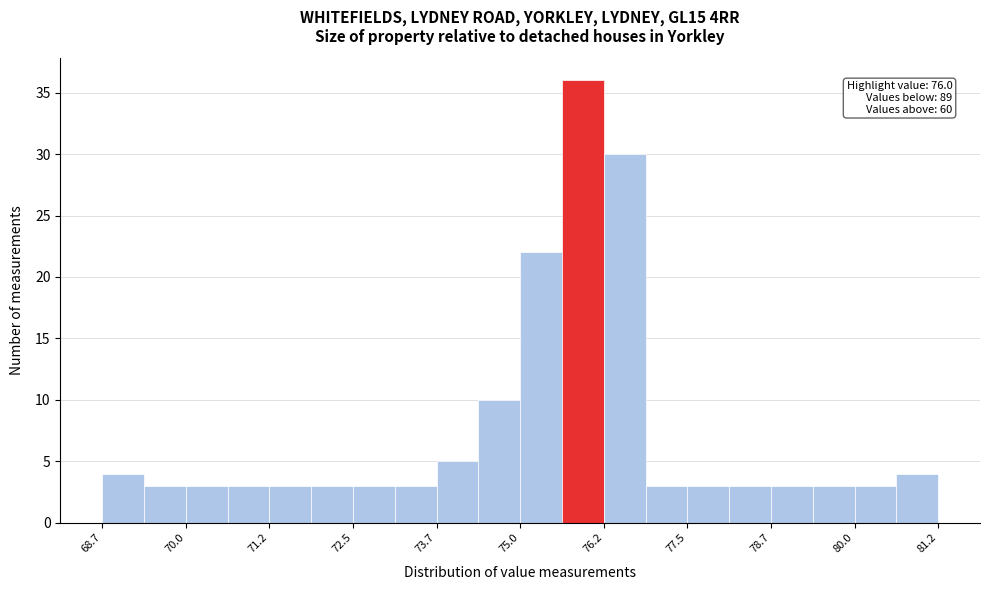

Read against the x-axis, roughly where is the centre of the tallest bar?

75.8